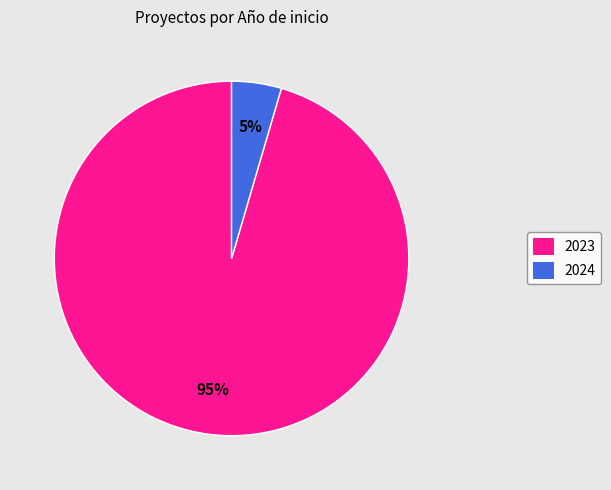

Is it true that 2024 is 11% of the pie?

False